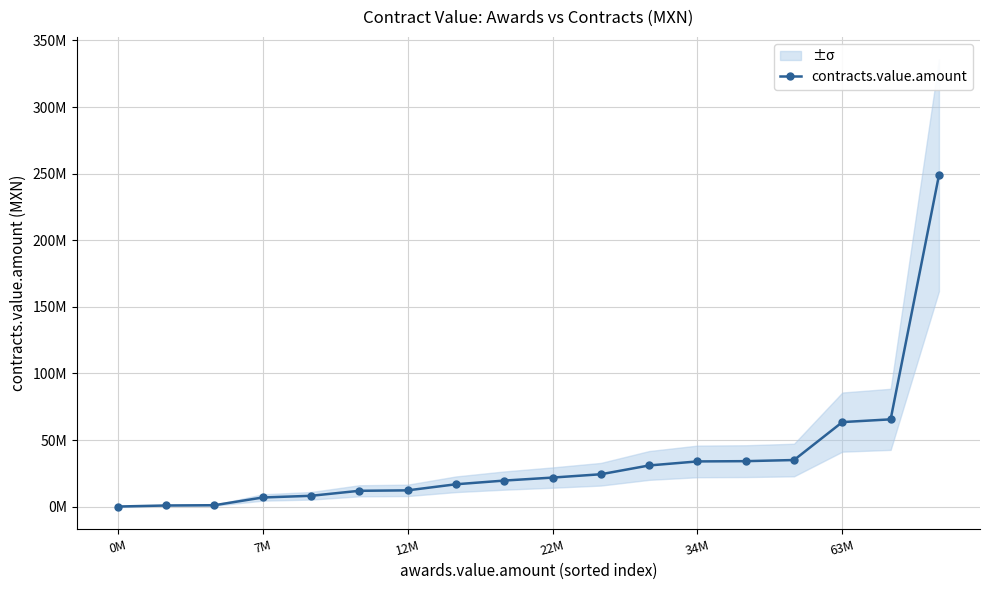

How many series are shown in this chart?

1